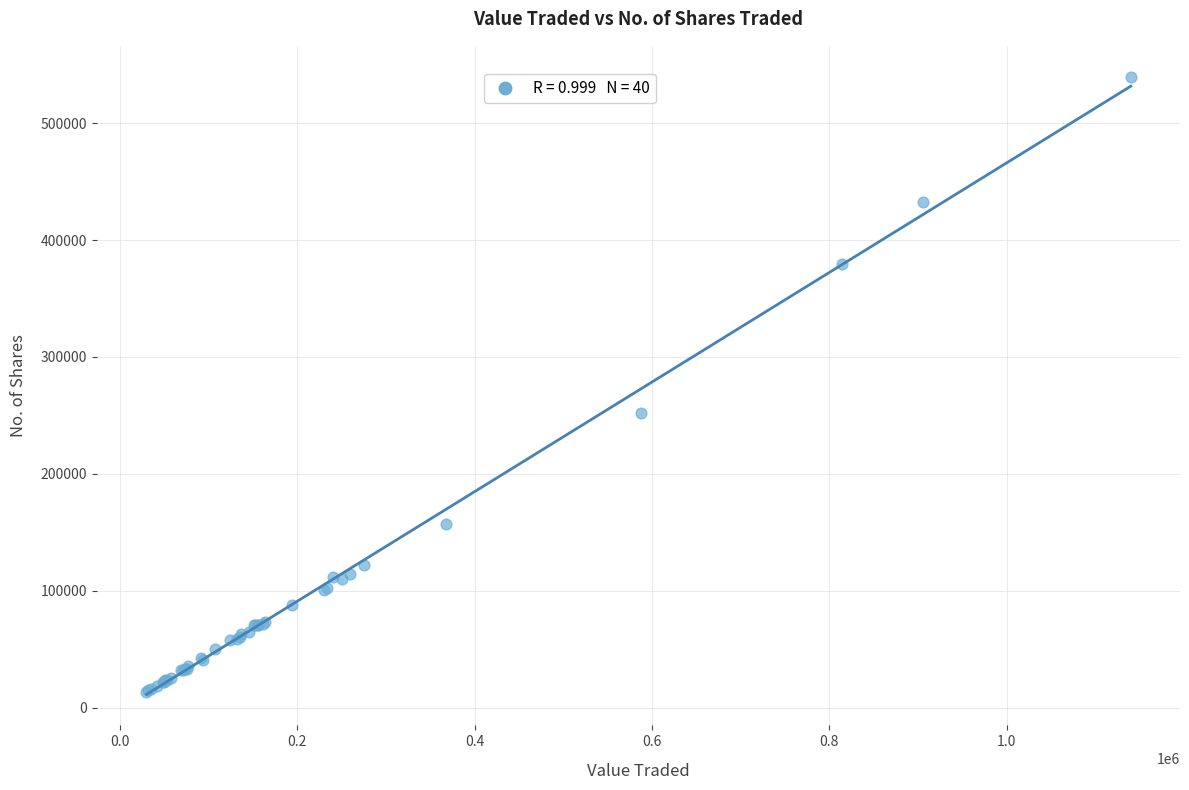

What Y value in the scatter plot is closest to 276687?

252341